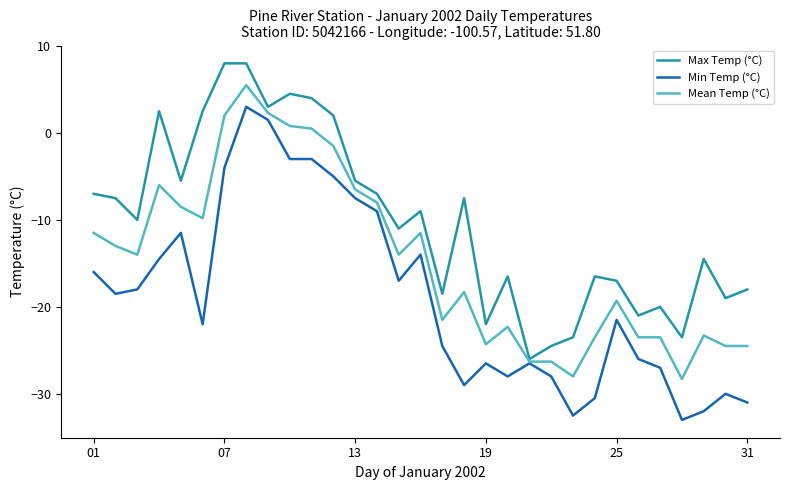

Rank the series by their average value, from highest to lowest.

Max Temp (°C), Mean Temp (°C), Min Temp (°C)